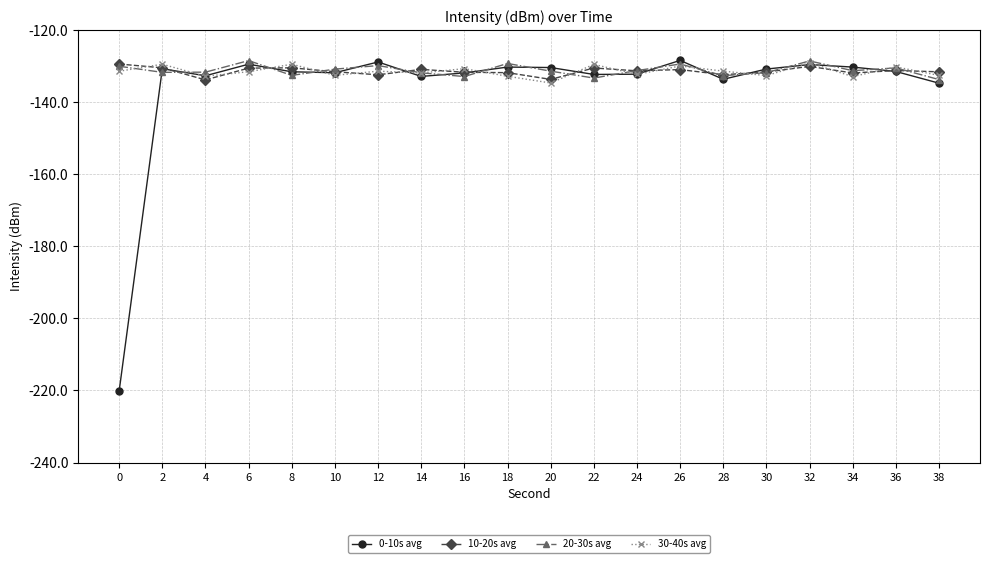

What is the approximate value of 10-20s avg at 28?

-132.5